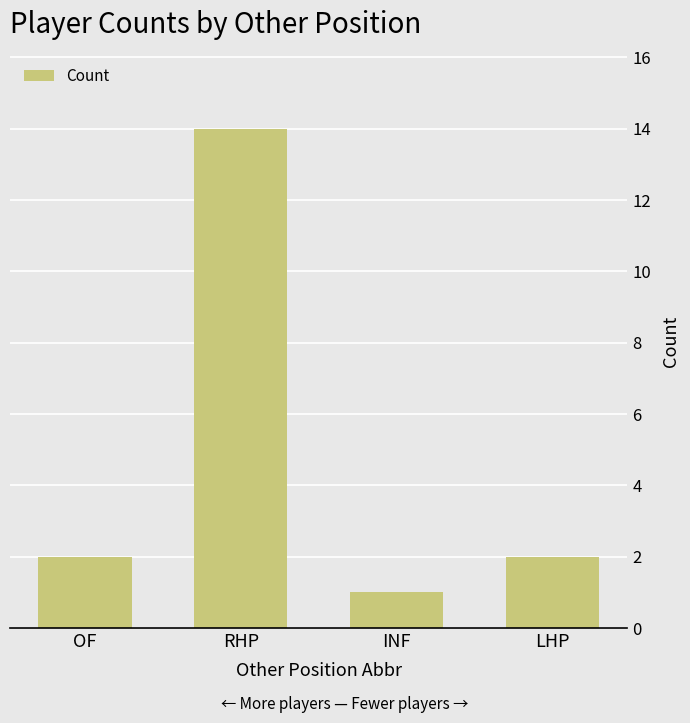

Read the value at RHP, to the nearest 10.

10